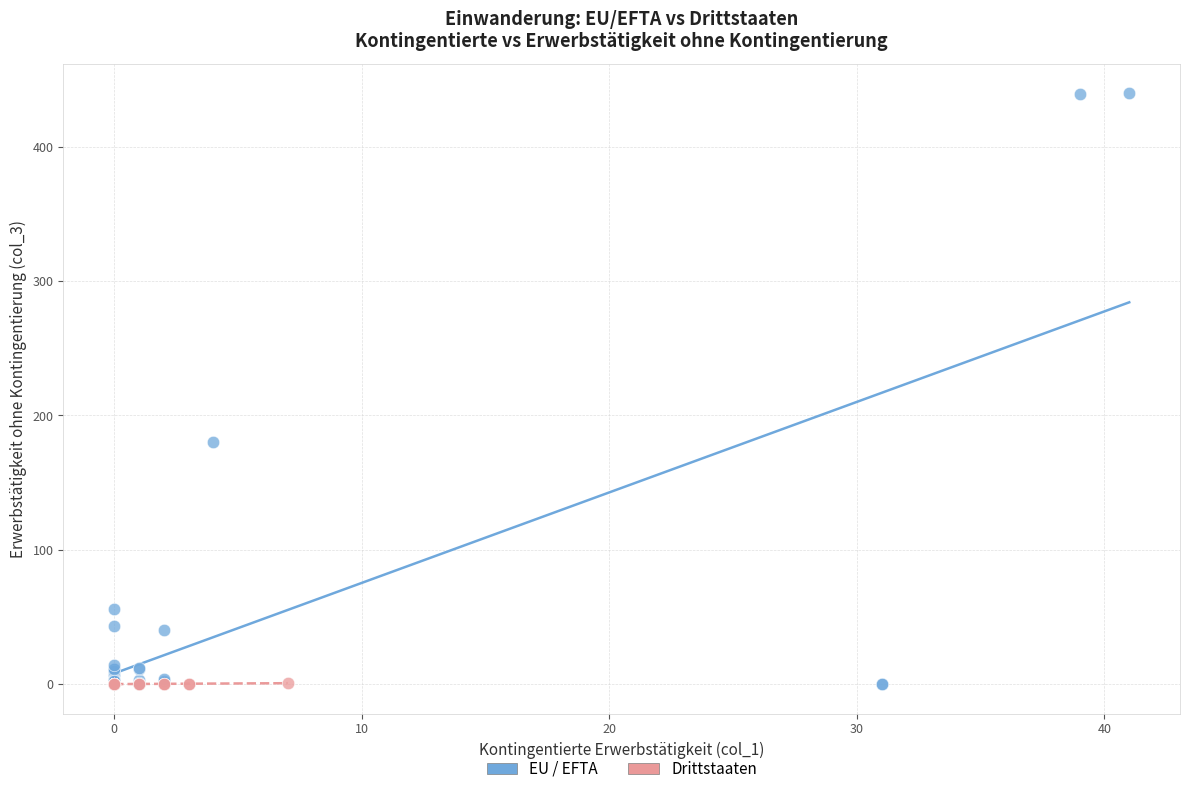

Which series has the largest Y range (max minus min)?

EU / EFTA